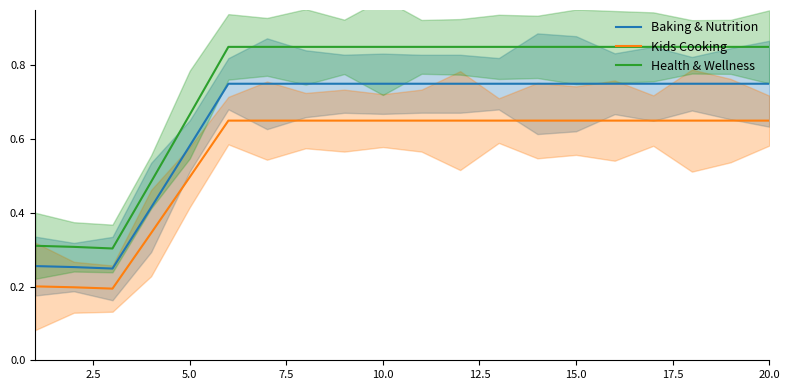

True or false: Health & Wellness and Baking & Nutrition intersect in this chart.

False